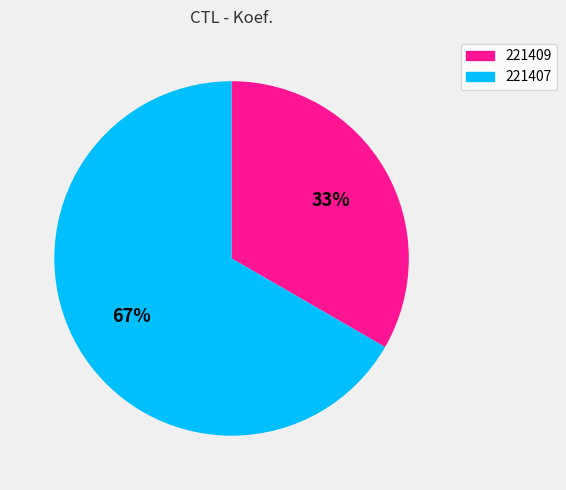

Count the number of slices in the pie.

2